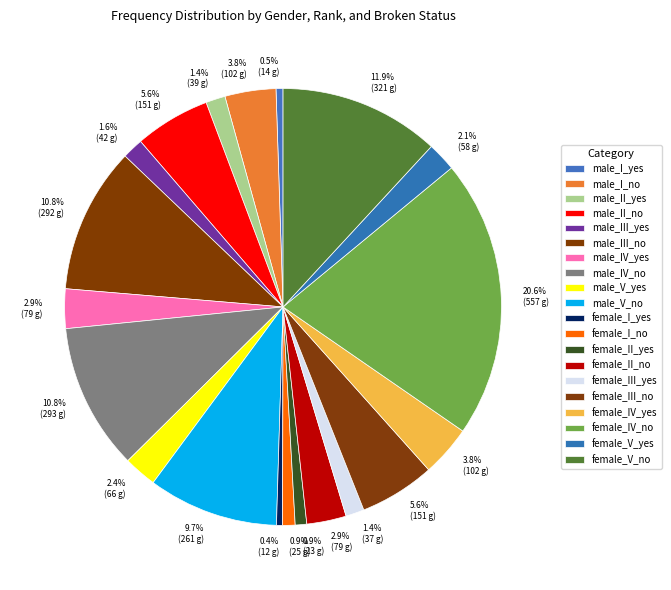

What is the smallest slice in the pie chart?

female_I_yes